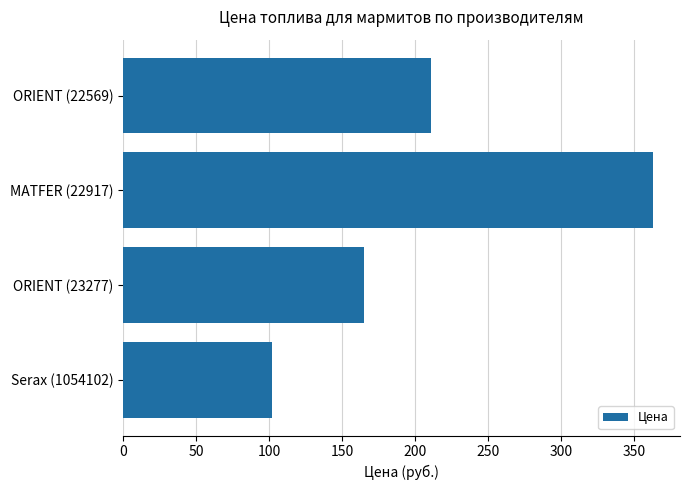

List the labels in order of value, largest first.

MATFER (22917), ORIENT (22569), ORIENT (23277), Serax (1054102)